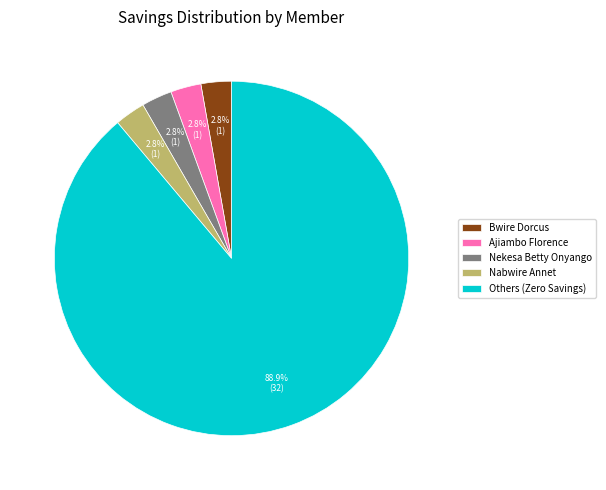

Is there a majority slice in this chart?

Yes